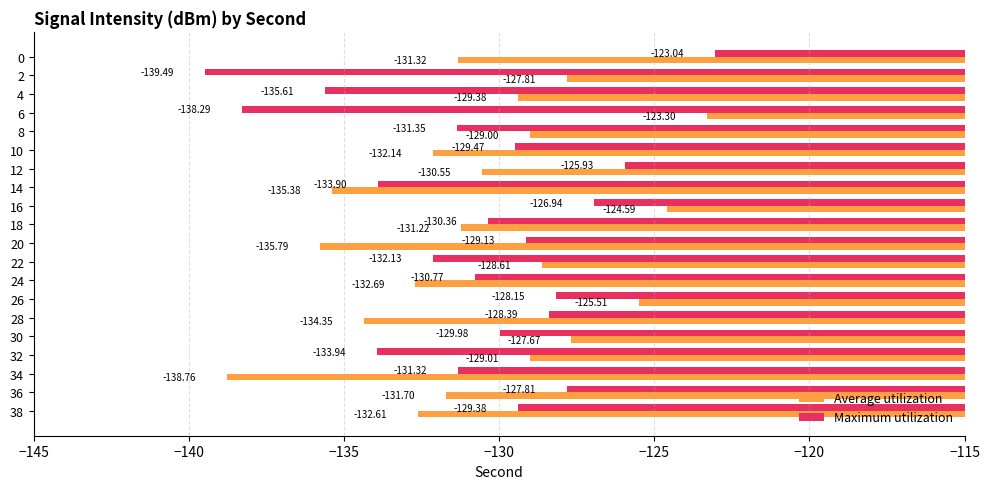

What are all the series names shown in the legend?

Average utilization, Maximum utilization